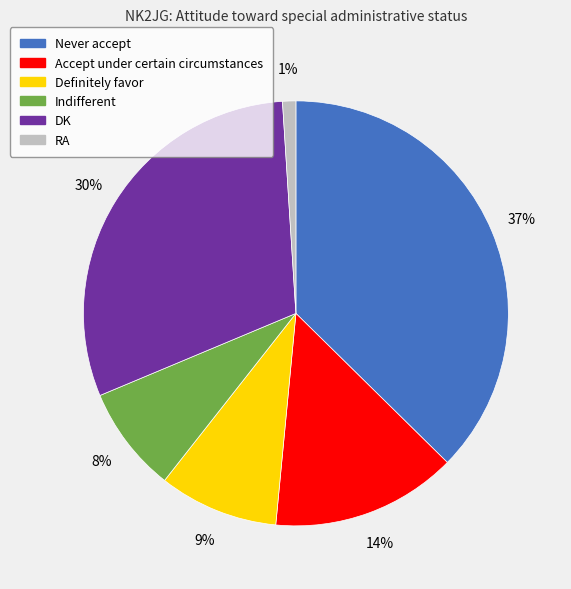

Which has a higher value, RA or DK?

DK